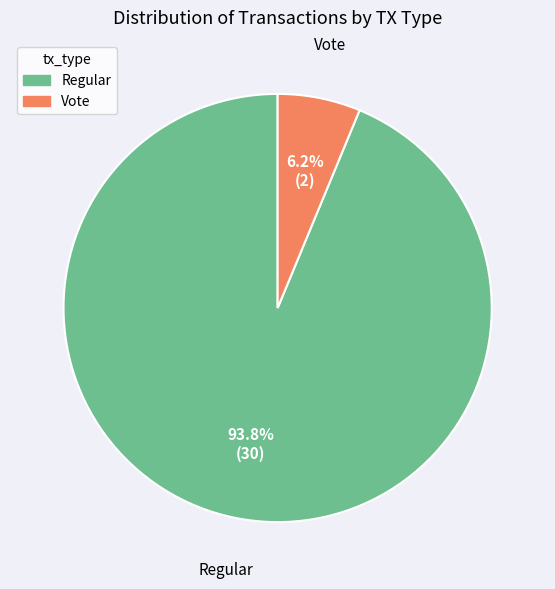

Which category has the biggest portion of the pie?

Regular